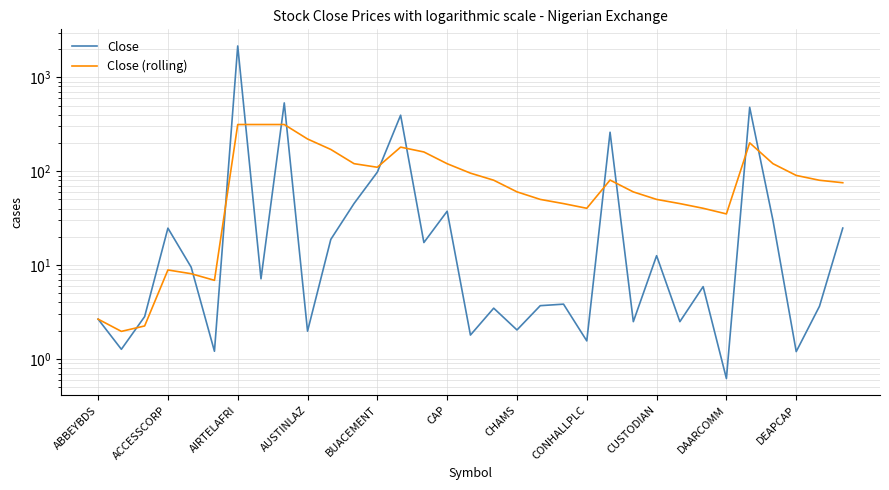

What is the average value of the Close series?

127.1